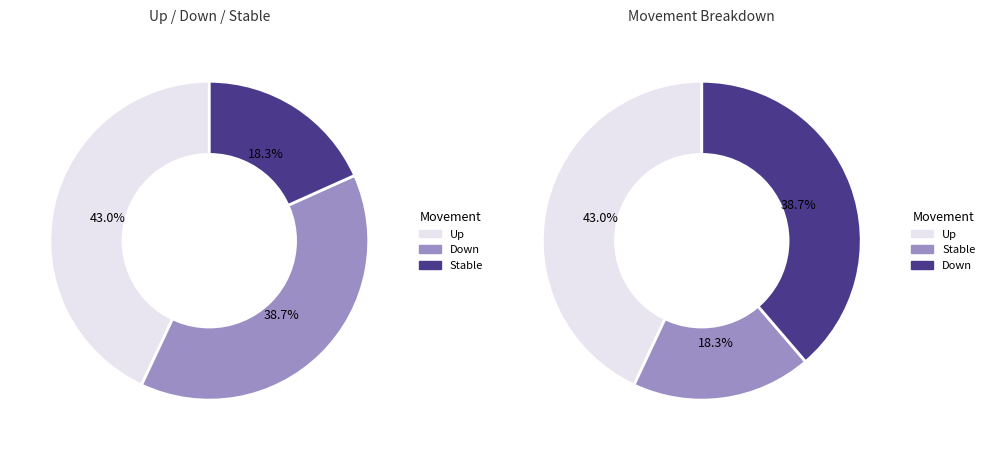

Which has a higher value, down or up?

up